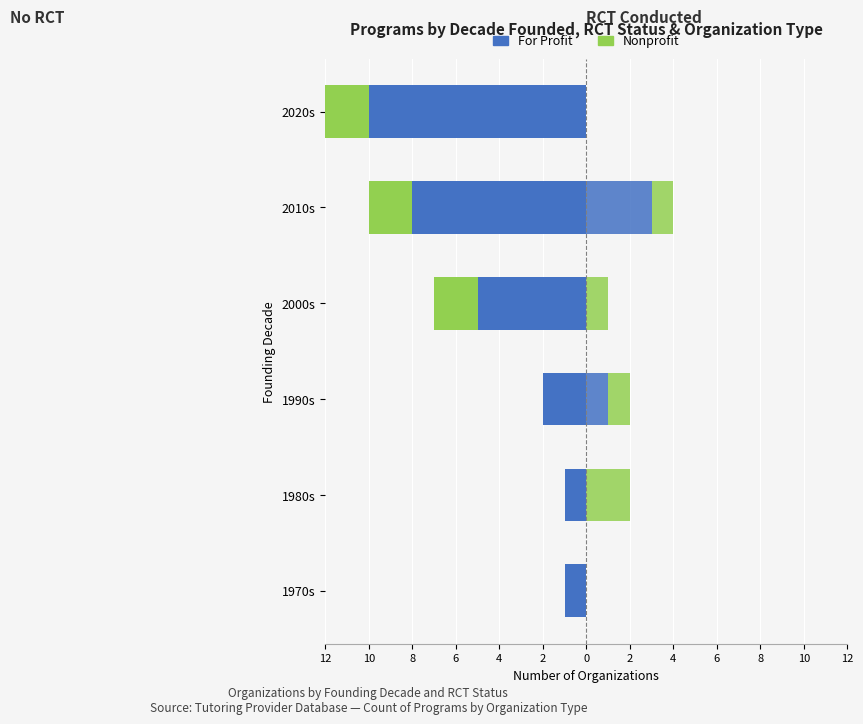

Is it true that Nonprofit (RCT) equals 3 at 1980s?

False